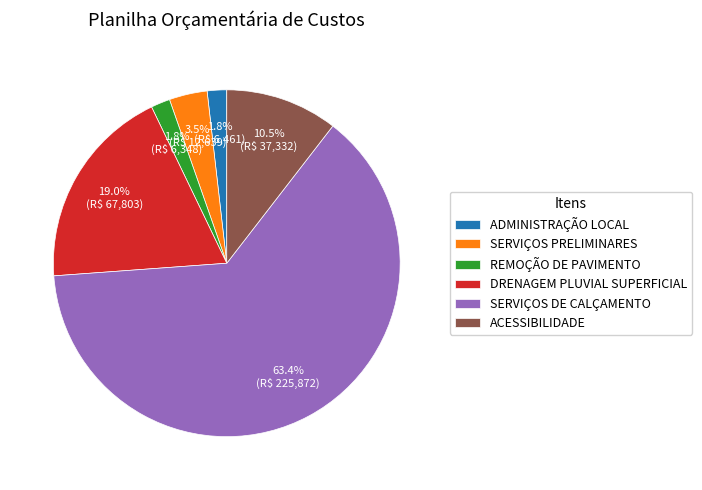

What is the largest slice in the pie chart?

SERVIÇOS DE CALÇAMENTO